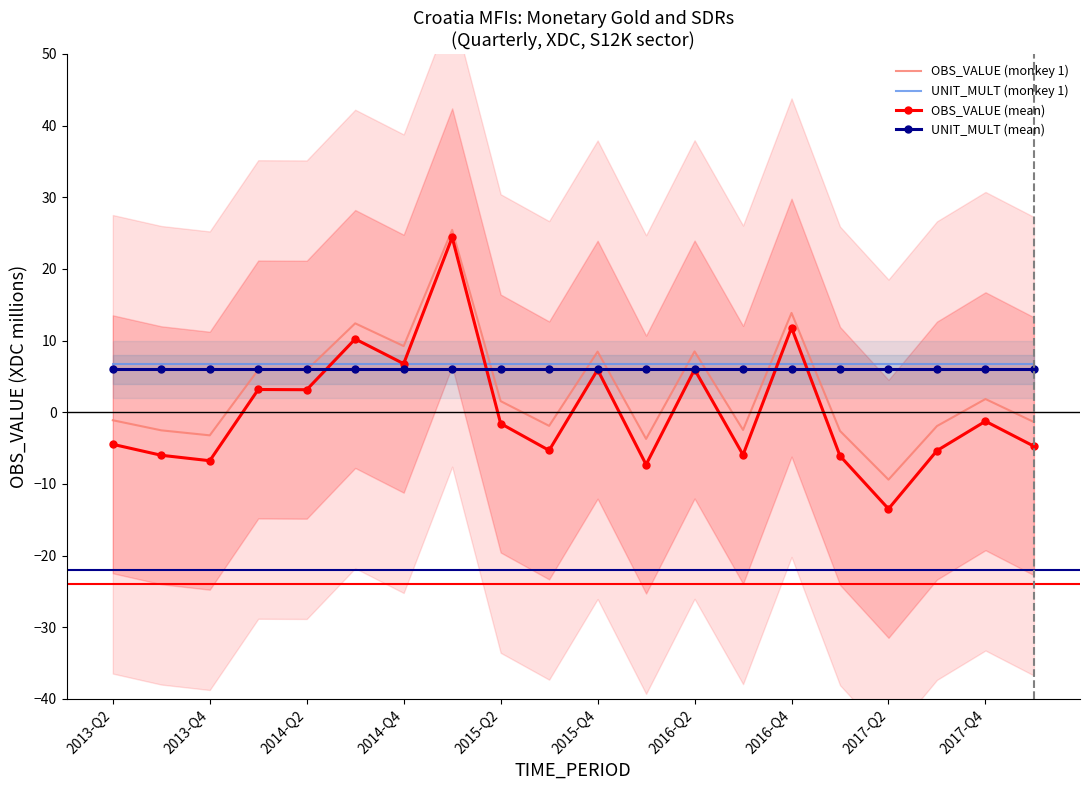

How many distinct data groups are displayed?

4